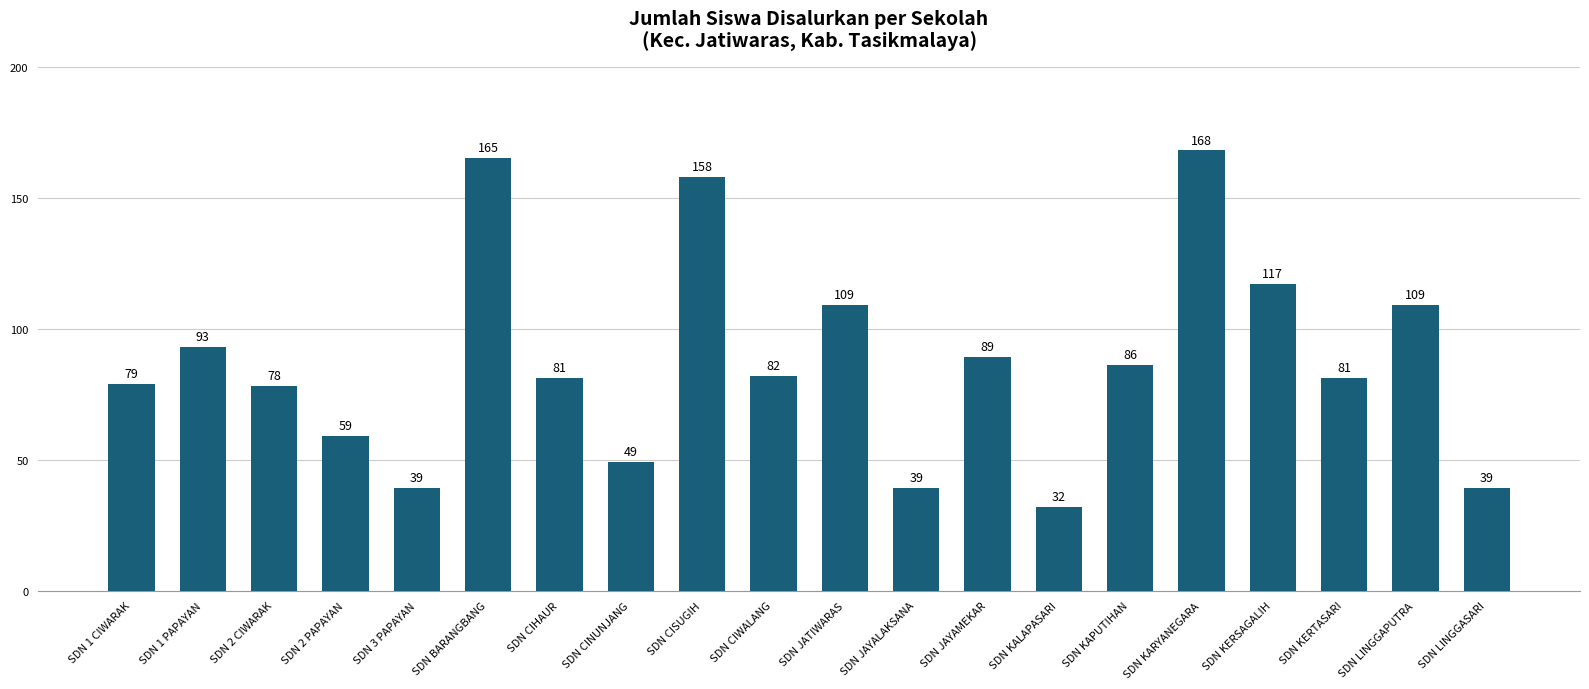

What position from the left is SDN BARANGBANG?

6